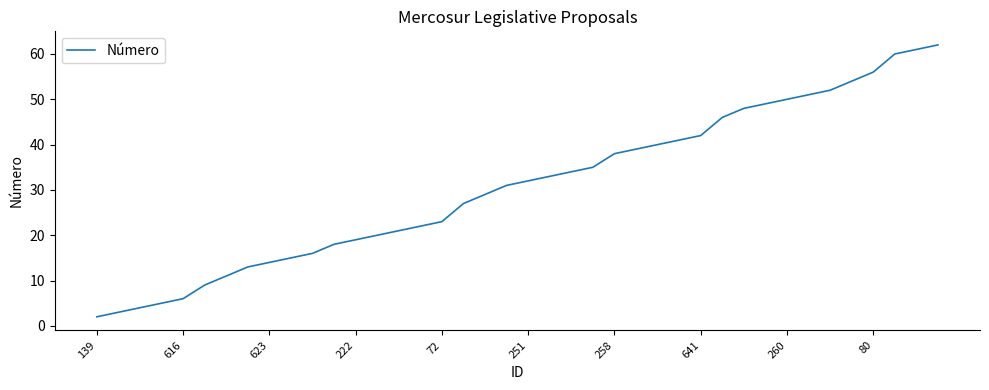

Does the chart have visible grid lines?

No